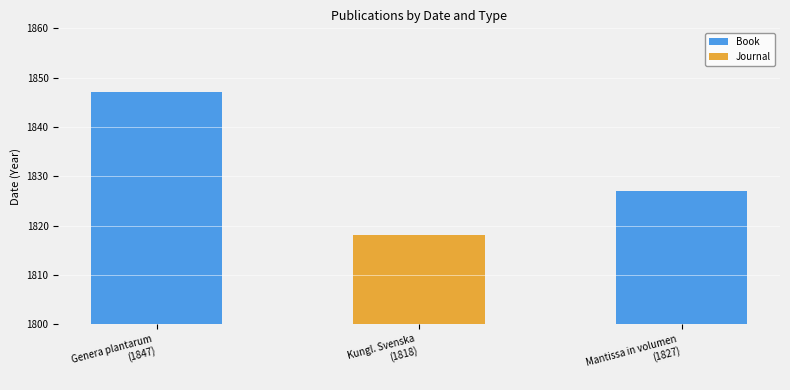

What is the sum of all Book values?

3674